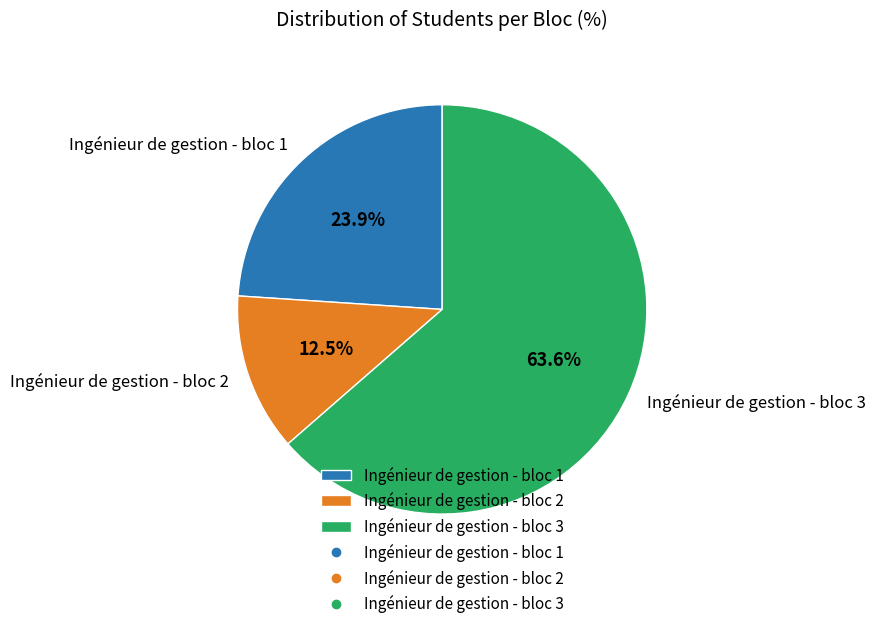

What is the smallest slice in the pie chart?

Ingénieur de gestion - bloc 2